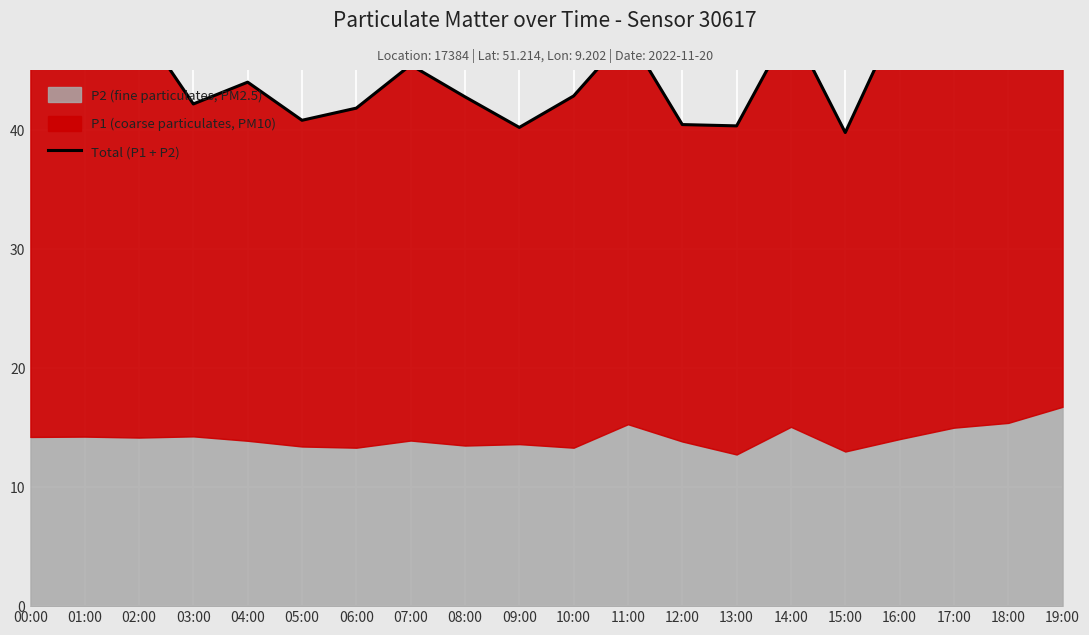

How many lines are shown in the chart?

1